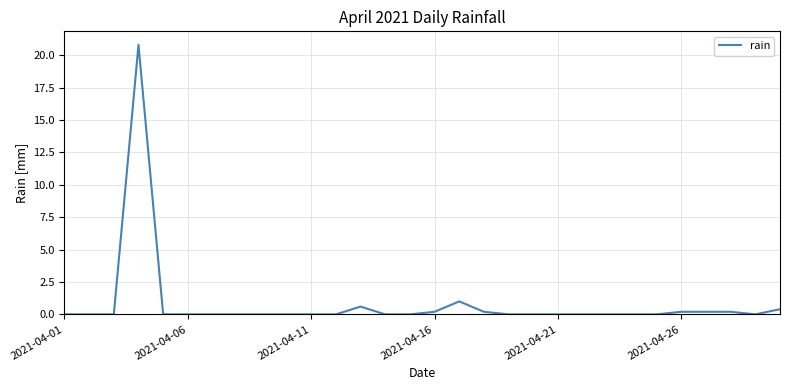

What is the difference between the maximum and minimum values?

20.8